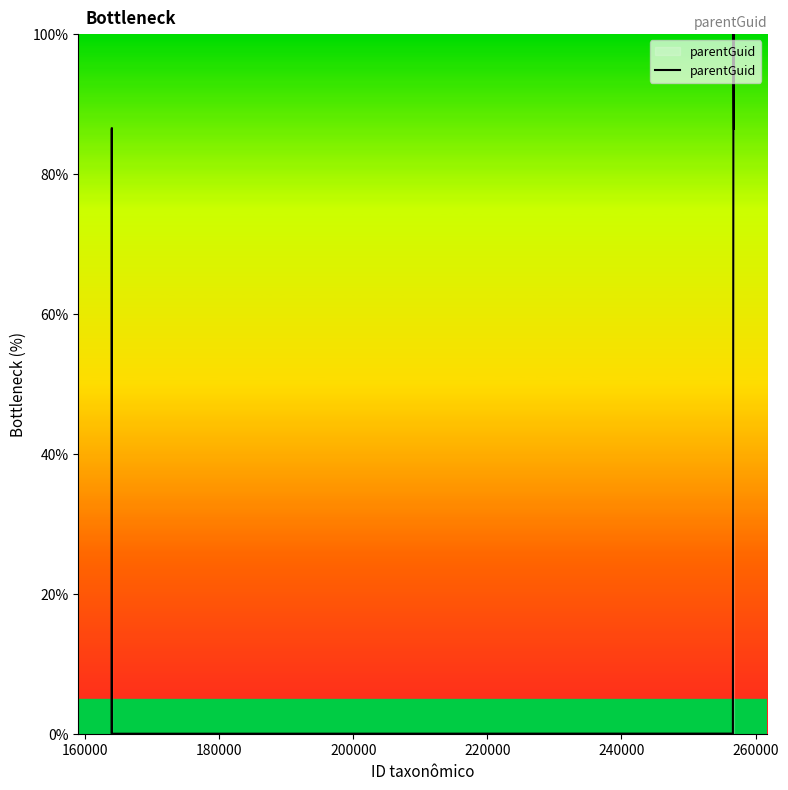

True or false: the data has more than 1 interior local peaks.

True